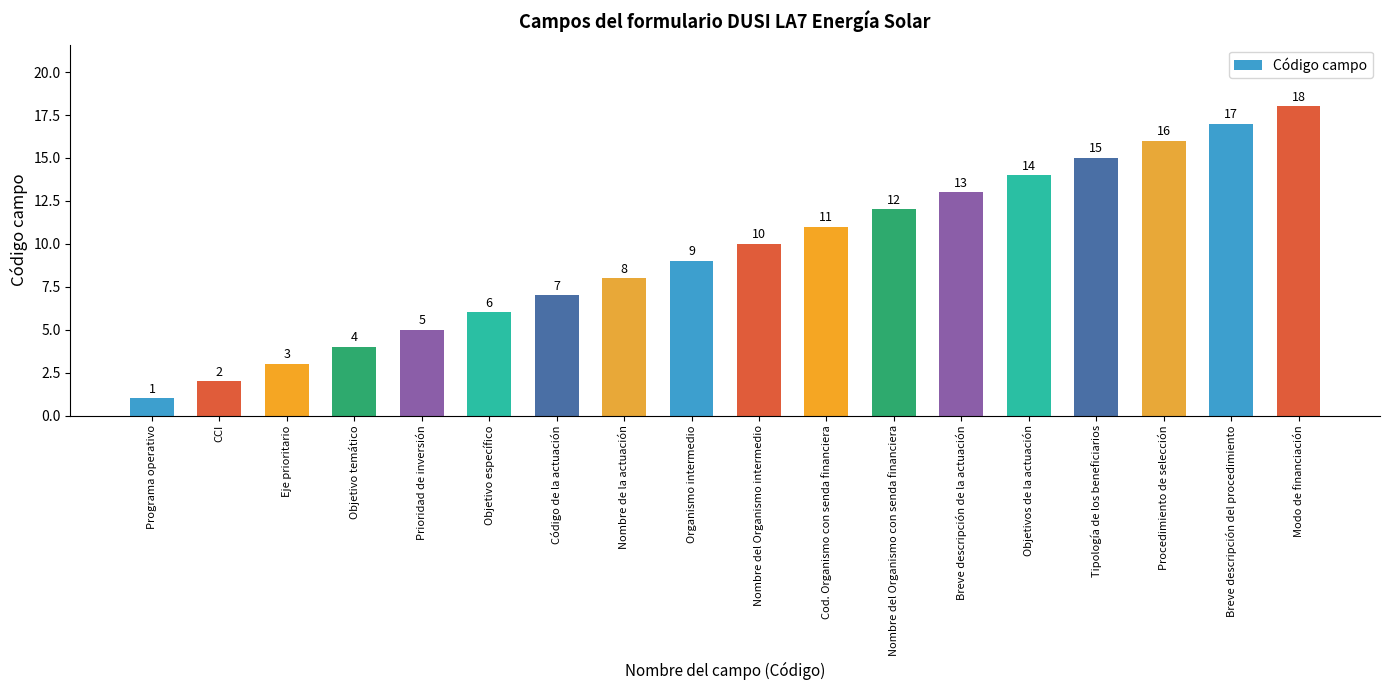

Reading left to right, what are all the values shown in this chart?

Programa operativo=1	CCI=2	Eje prioritario=3	Objetivo temático=4	Prioridad de inversión=5	Objetivo específico=6	Código de la actuación=7	Nombre de la actuación=8	Organismo intermedio=9	Nombre del Organismo intermedio=10	Cod. Organismo con senda financiera=11	Nombre del Organismo con senda financiera=12	Breve descripción de la actuación=13	Objetivos de la actuación=14	Tipología de los beneficiarios=15	Procedimiento de selección=16	Breve descripción del procedimiento=17	Modo de financiación=18